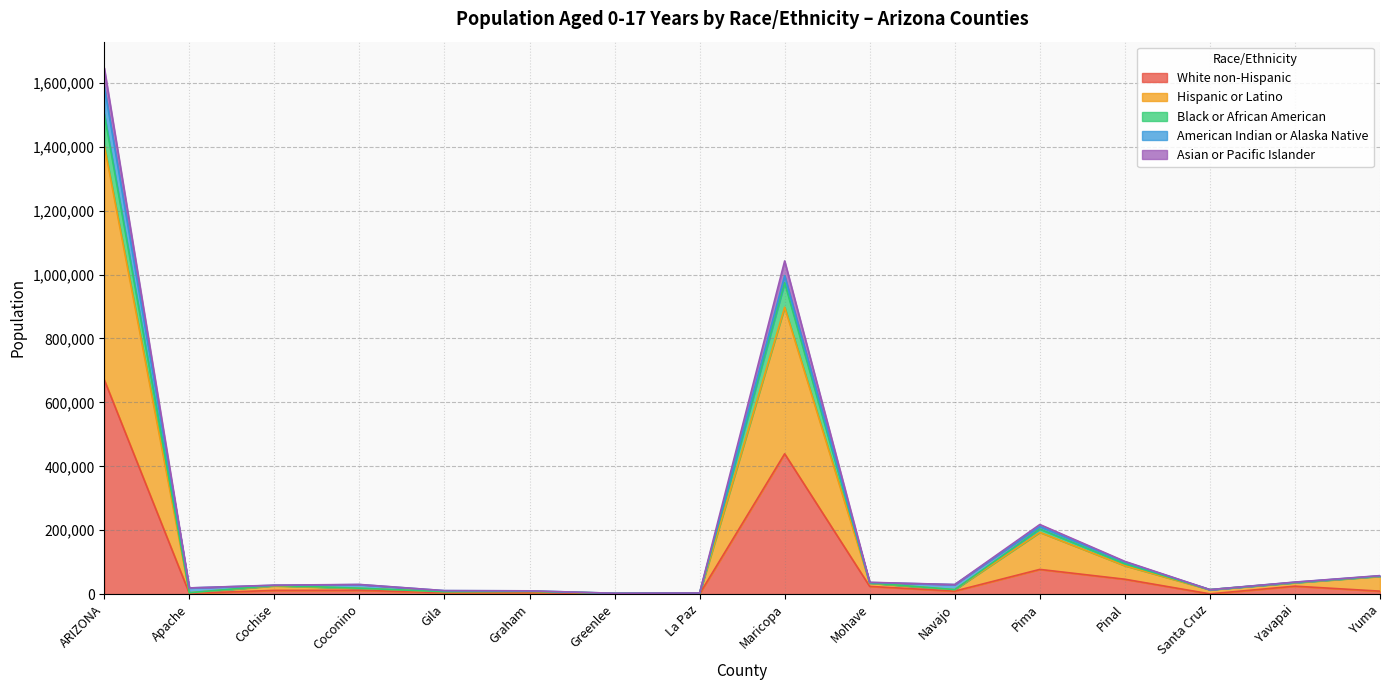

At which category is the sum across all series the highest?

ARIZONA